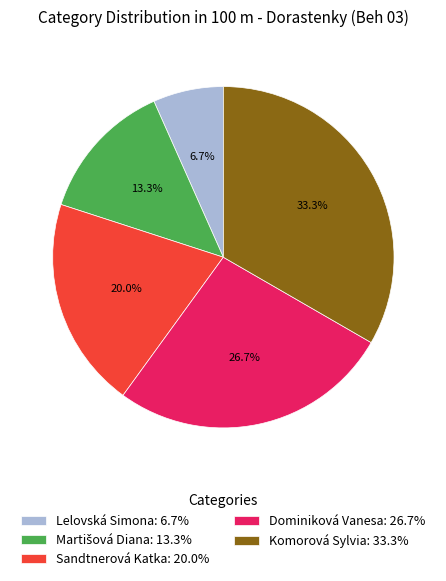

The Lelovská Simona slice represents 1% of the pie. True or false?

False